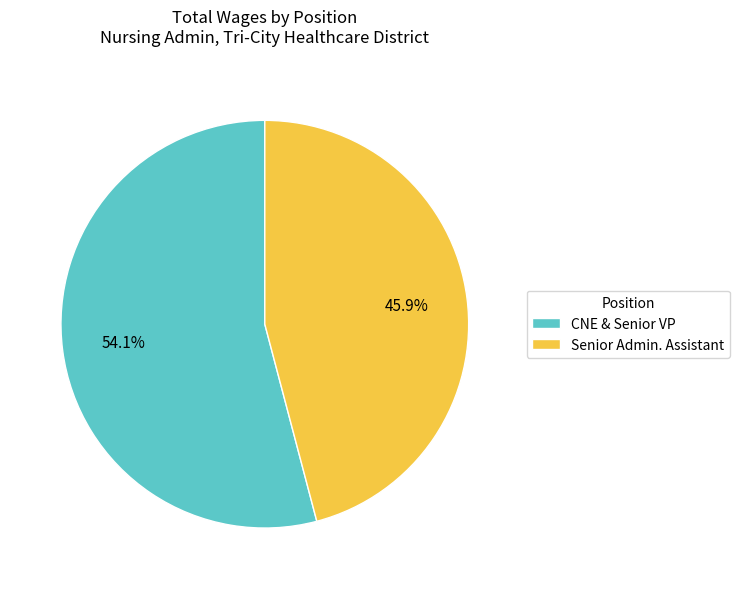

Rank the categories by value from highest to lowest.

CNE & Senior VP, Senior Admin. Assistant